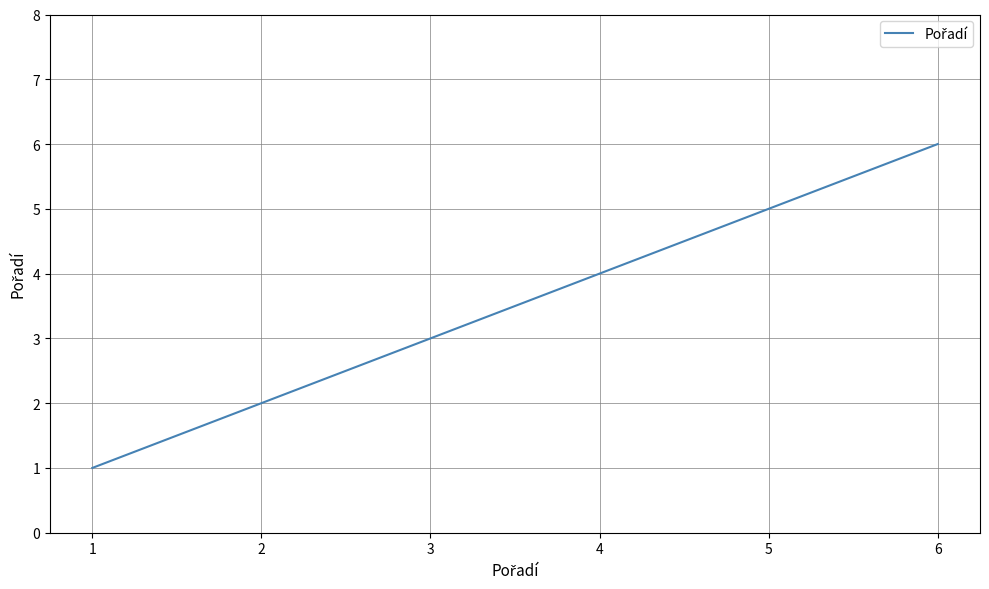

Which label corresponds to the largest value in the chart?

6